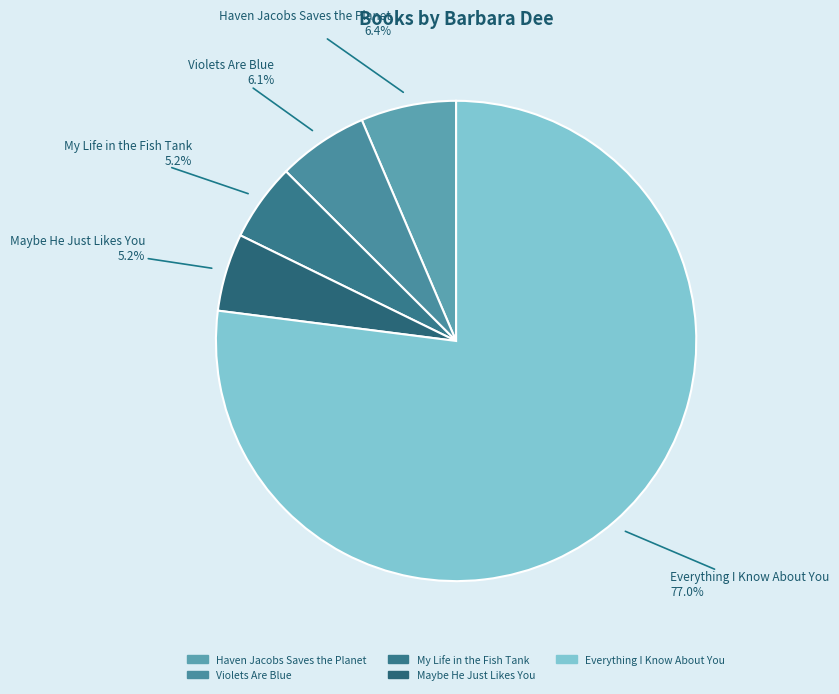

What is the largest slice in the pie chart?

Everything I Know About You